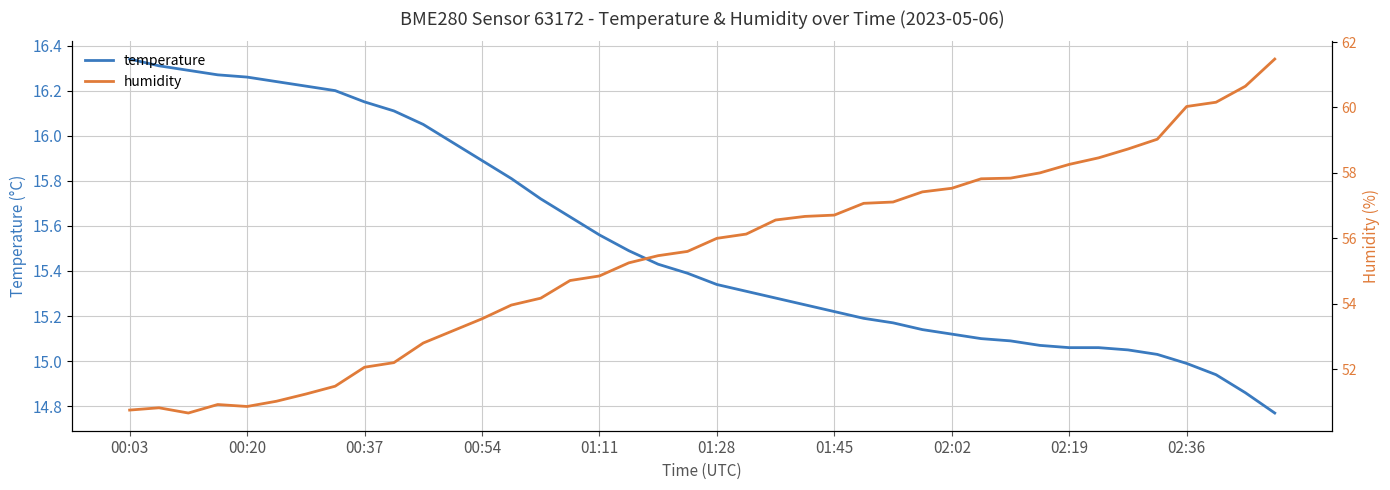

What is the difference between the highest and lowest values at 30?

42.8